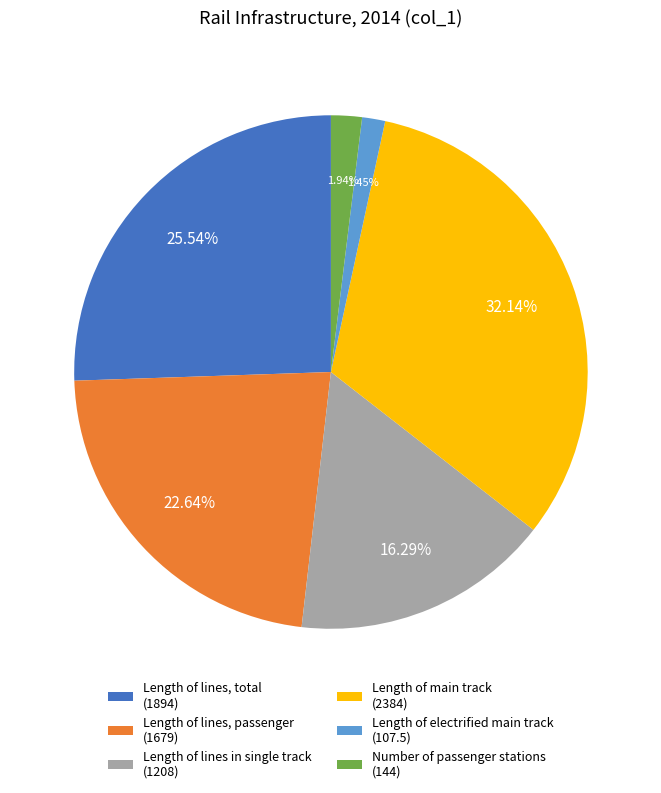

To the nearest percent, what is the average slice percentage?

17%